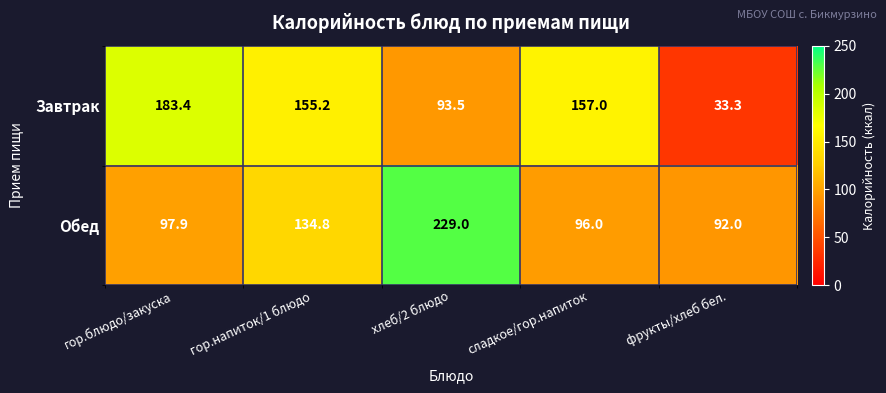

At which category is the sum across all series the highest?

хлеб/2 блюдо